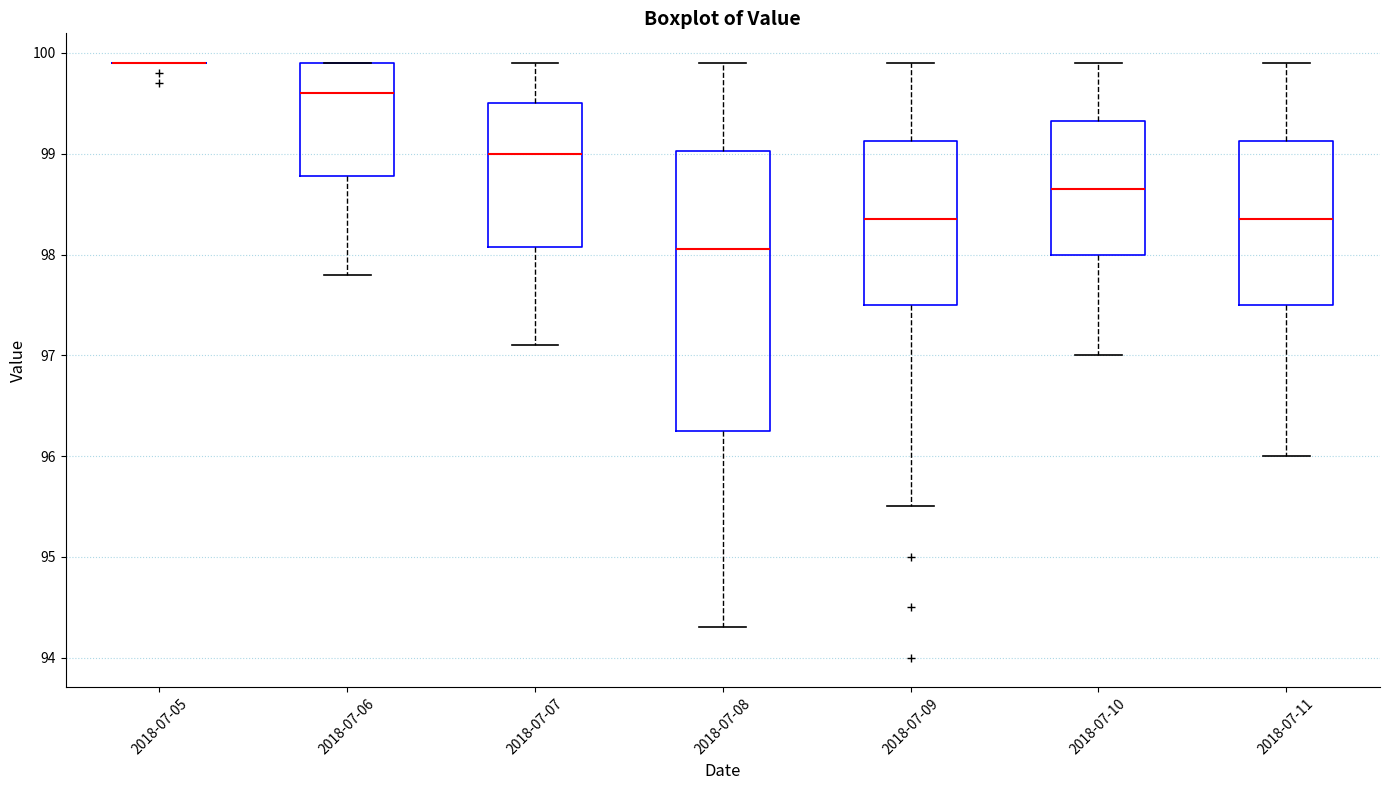

Reading left to right, read every box against the y-axis: the position of its median line, the range the box covers, and the ends of its whiskers. The values are not printed on the chart, so give them approximately, as read against the axis.

2018-07-05: box collapsed to a line at 99.9, whiskers 99.9 to 99.9
2018-07-06: median 99.6, box 98.8 to 99.9, whiskers 97.8 to 99.9
2018-07-07: median 99.0, box 98.1 to 99.5, whiskers 97.1 to 99.9
2018-07-08: median 98.1, box 96.3 to 99.0, whiskers 94.3 to 99.9
2018-07-09: median 98.4, box 97.5 to 99.1, whiskers 95.5 to 99.9
2018-07-10: median 98.7, box 98.0 to 99.3, whiskers 97.0 to 99.9
2018-07-11: median 98.4, box 97.5 to 99.1, whiskers 96.0 to 99.9